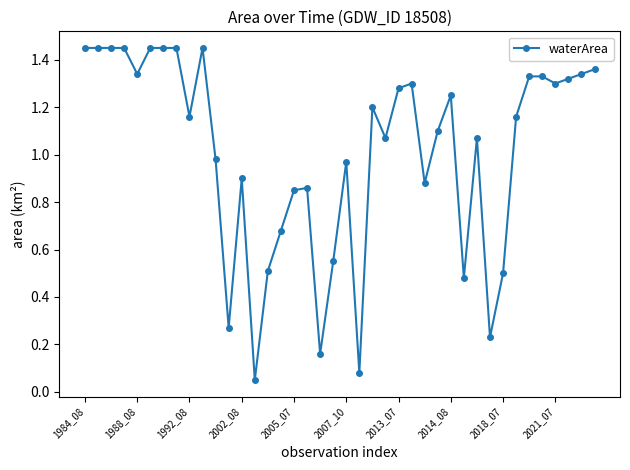

What is the sum of all values?

40.5